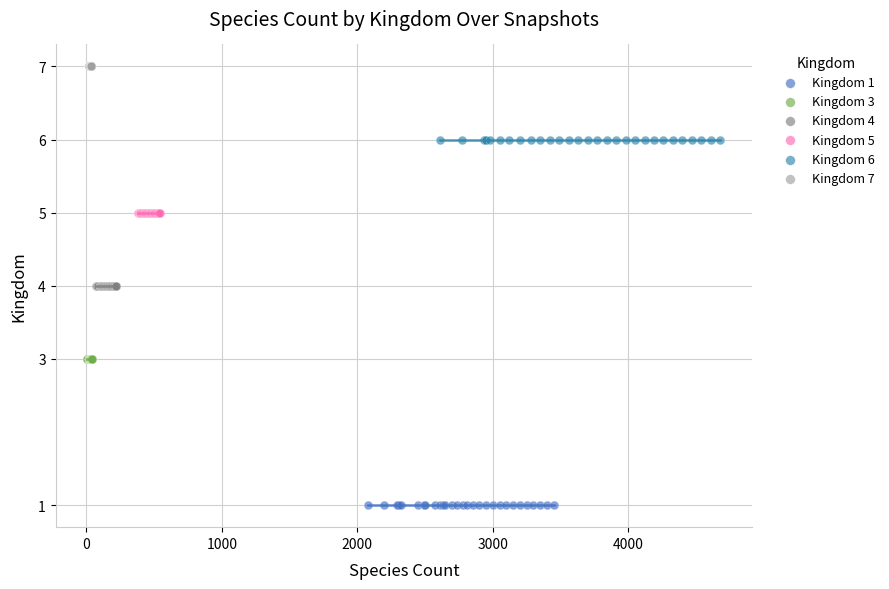

What are all the series names shown in the legend?

Kingdom 1, Kingdom 3, Kingdom 4, Kingdom 5, Kingdom 6, Kingdom 7